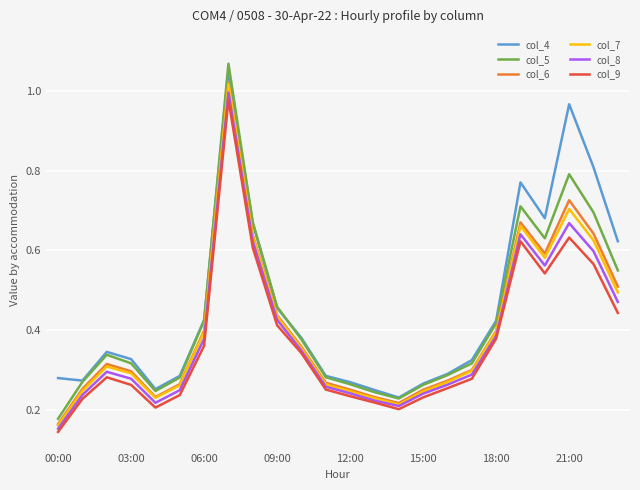

True or false: col_9 and col_4 cross at least once.

False